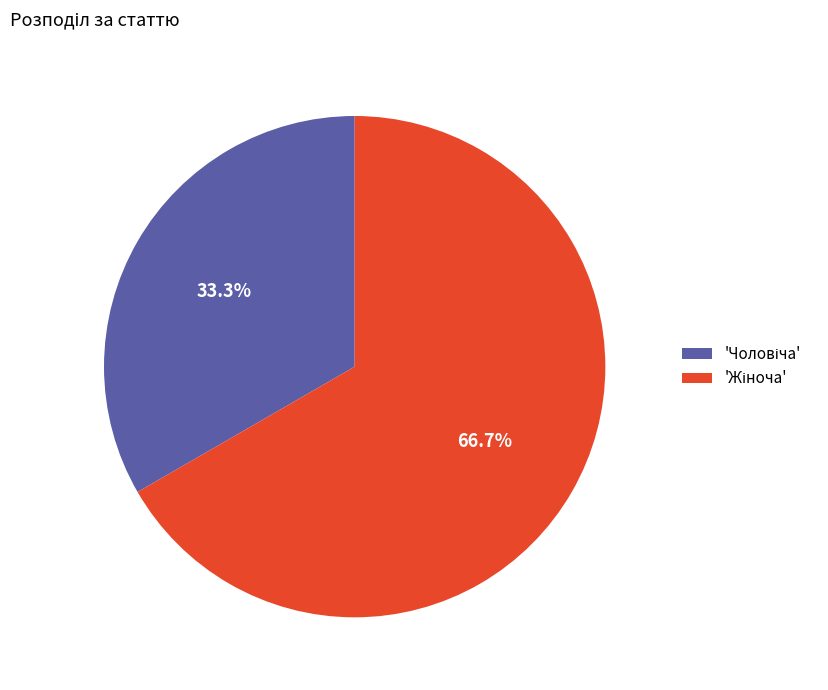

To the nearest percent, what is the average slice percentage?

50%